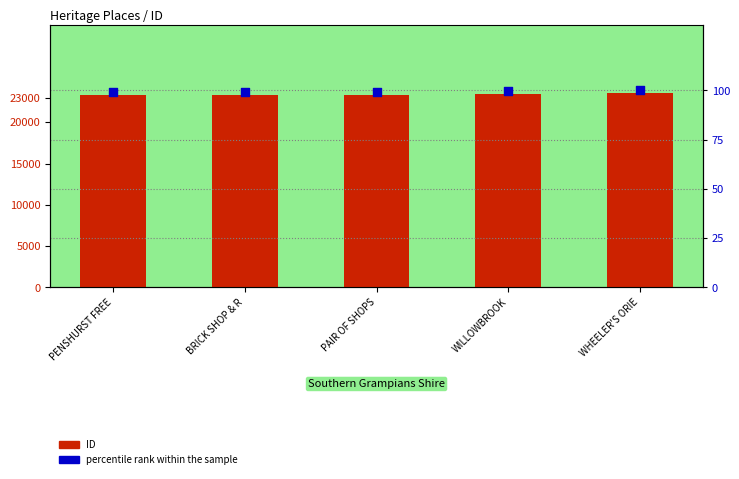

What is the total value across all series at BRICK SHOP & R?

23433.3